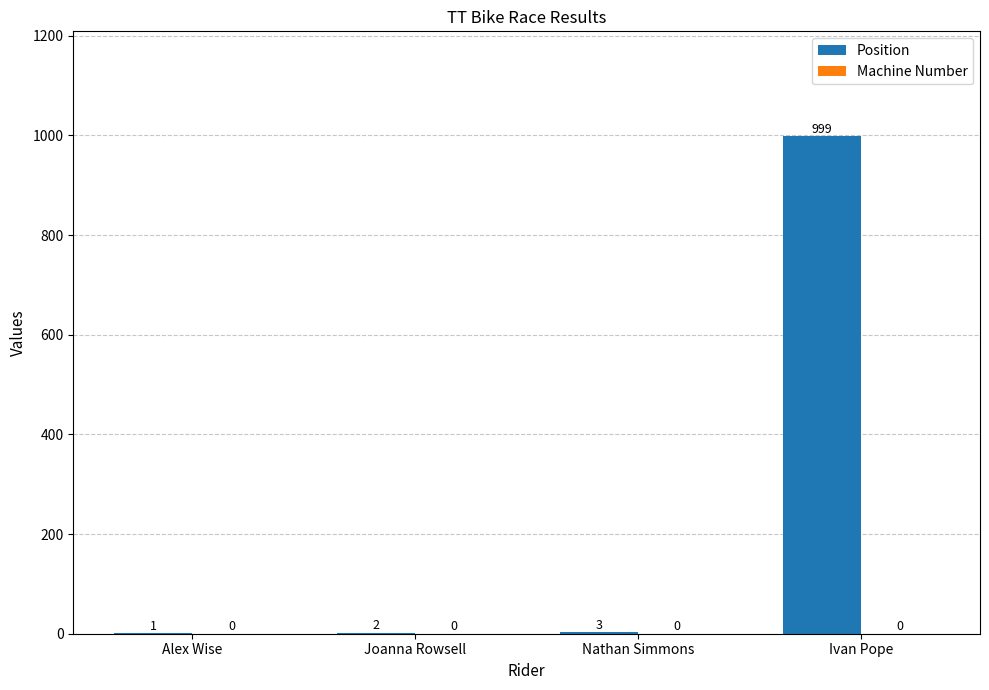

What is the sum of all values?

1005